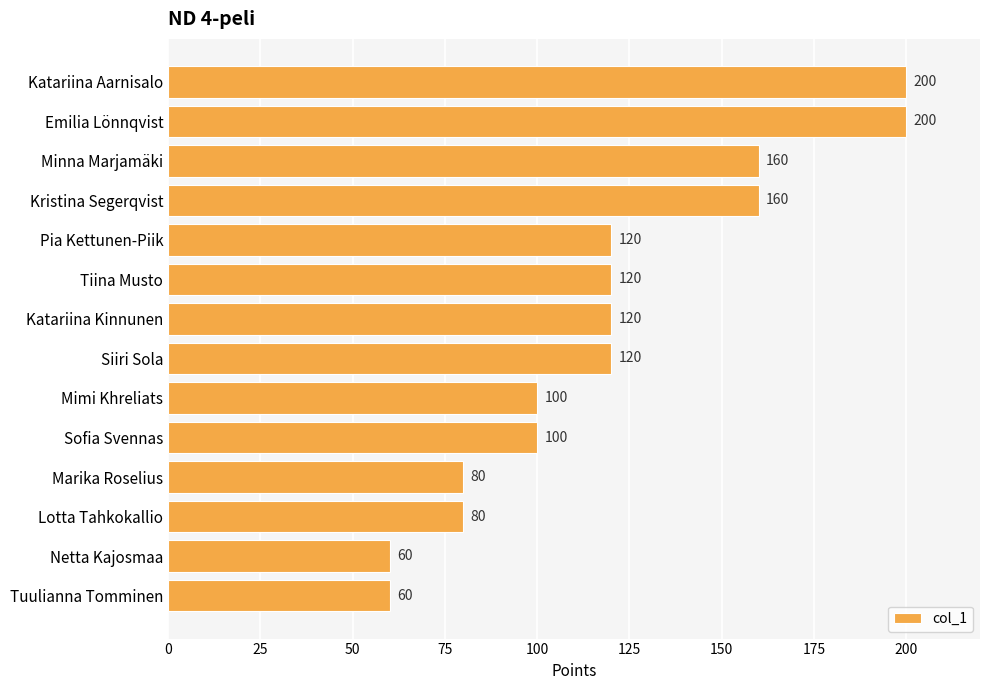

Reading top to bottom, transcribe all the data shown in this chart.

200	200	160	160	120	120	120	120	100	100	80	80	60	60